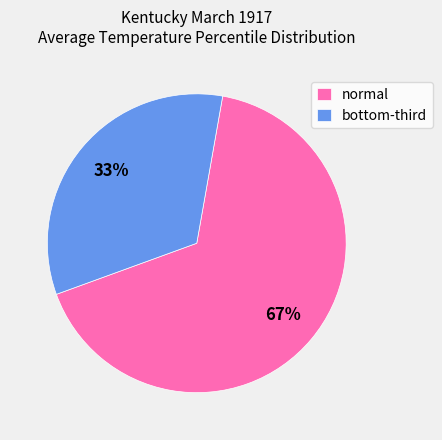

What percentage is the normal slice, to the nearest percent?

67%